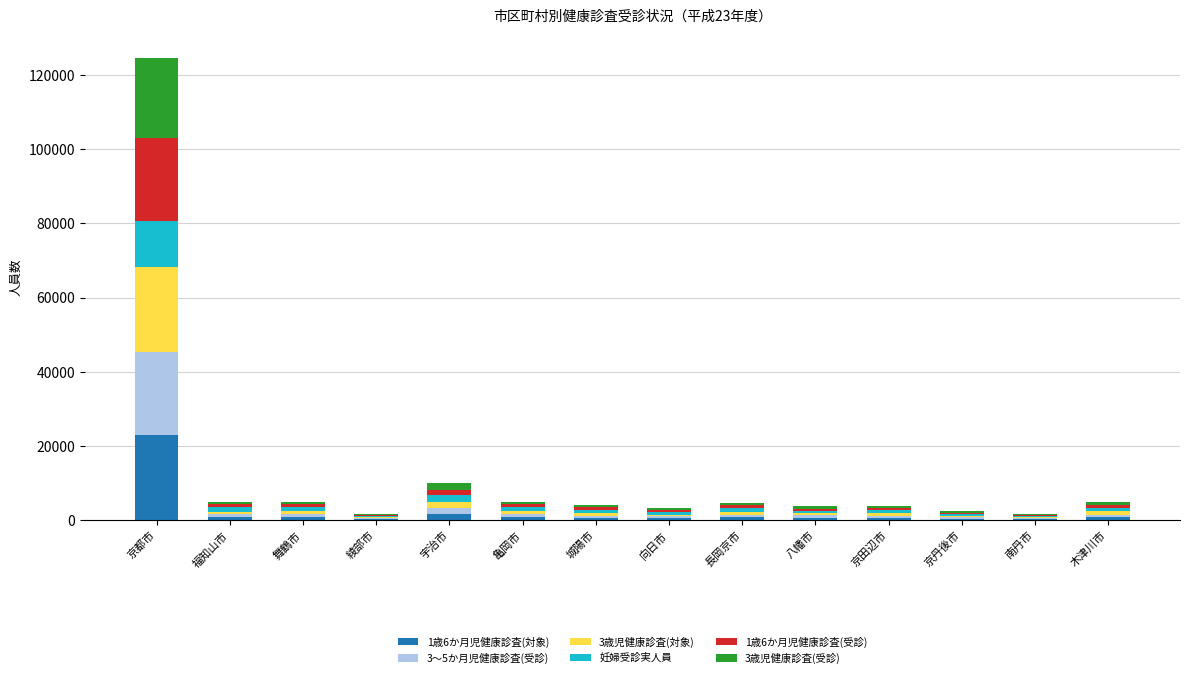

Which category has the highest value in the 1歳6か月児健康診査(対象) series?

京都市